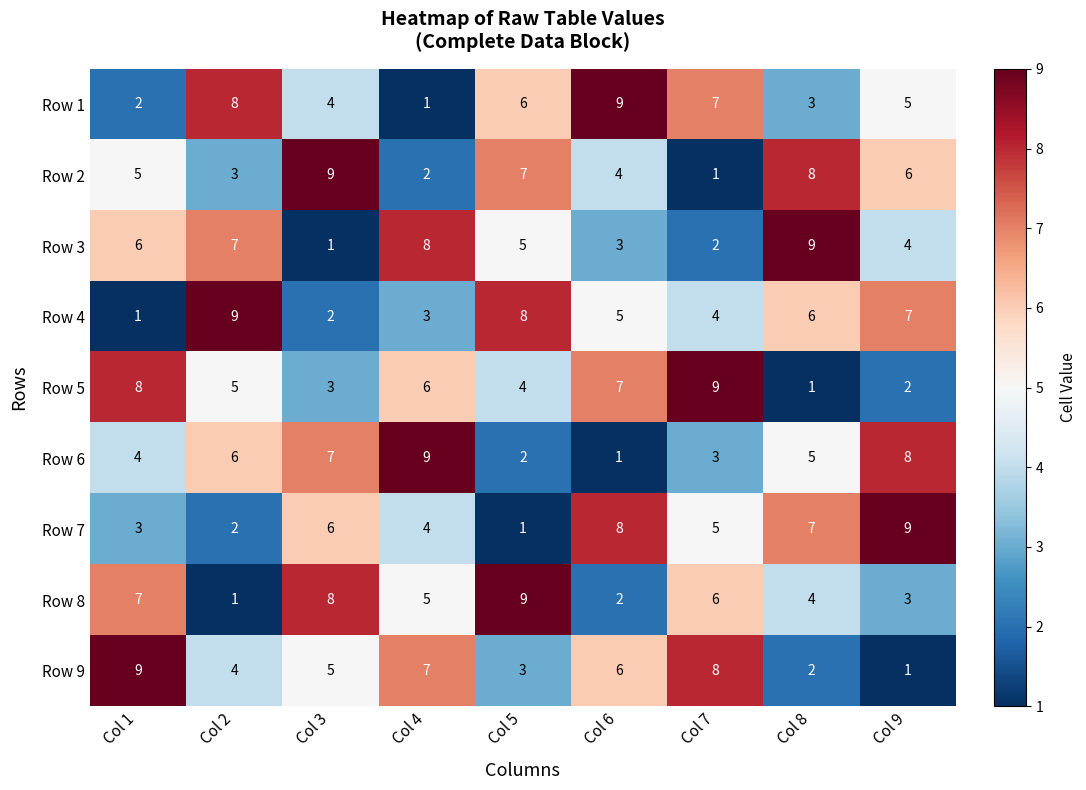

What is the difference between the highest and lowest values at Col 2?

8